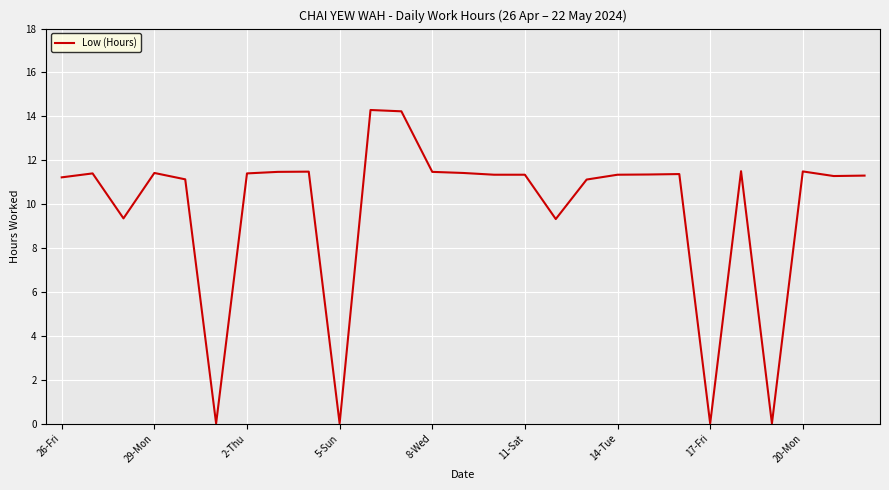

What is the greatest value displayed?

14.3